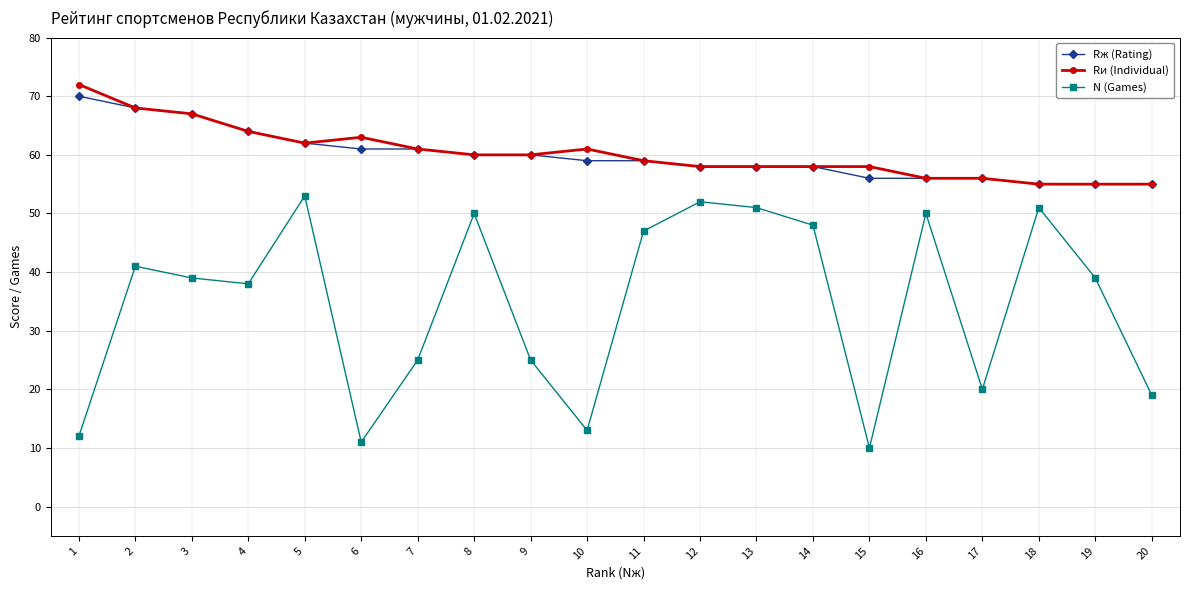

Which category has the highest value in the Rи (Individual) series?

1